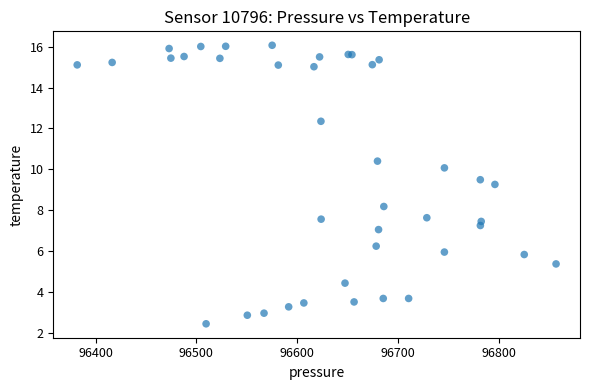

What Y value in the scatter plot is closest to 9?

9.3